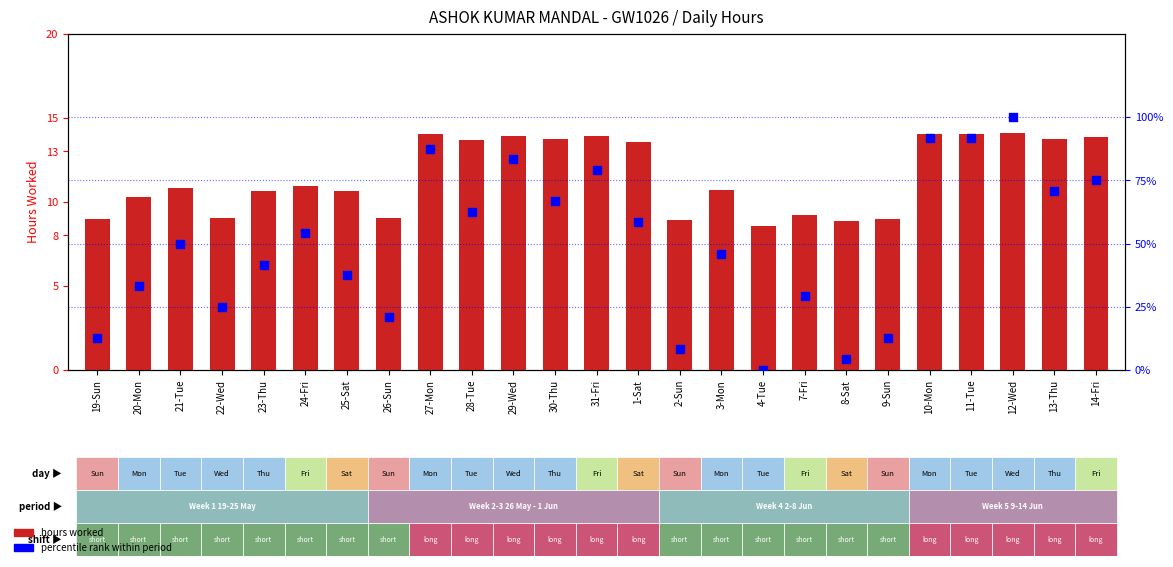

What is the total value across all series at 19-Sun?

21.5